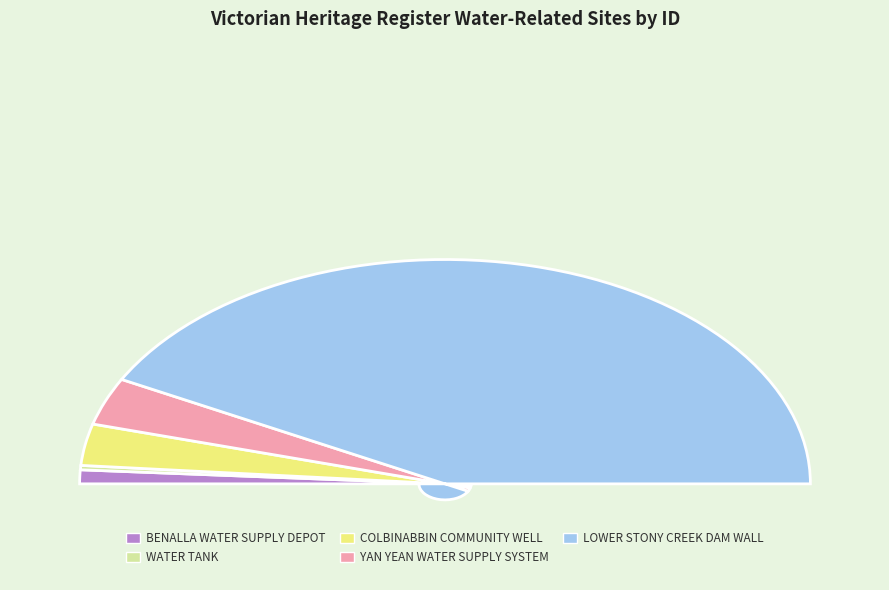

To the nearest percent, what portion does WATER TANK represent?

1%